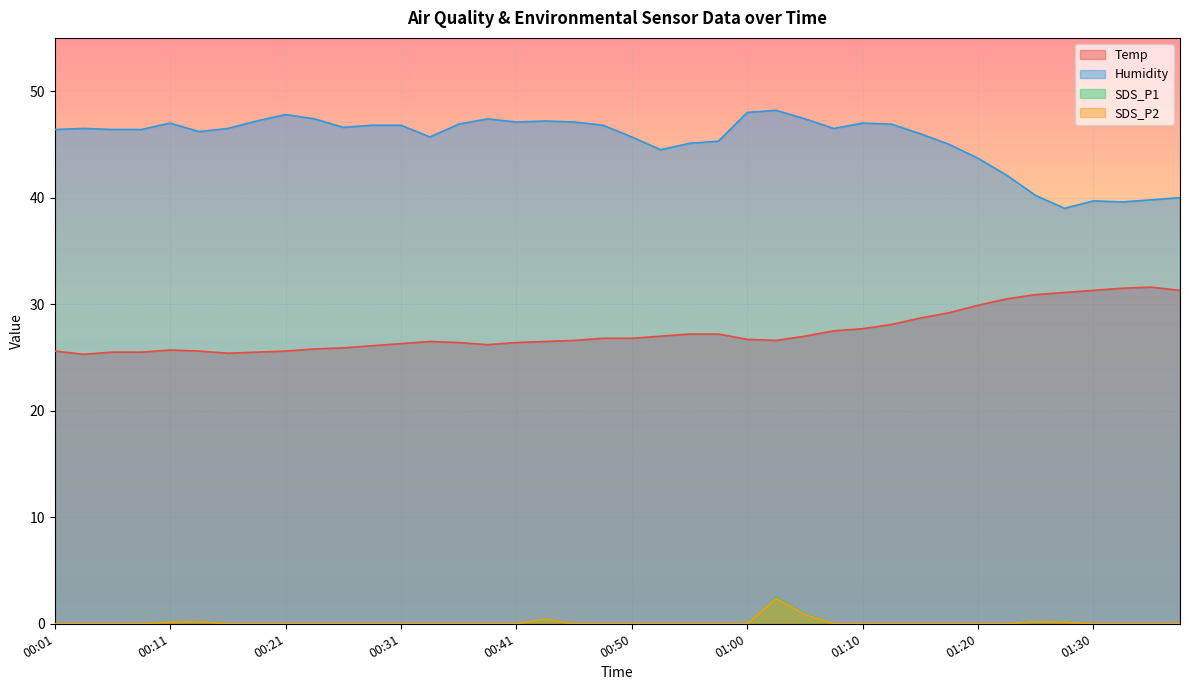

The Humidity series shows 10.8 at 01:02. True or false?

False